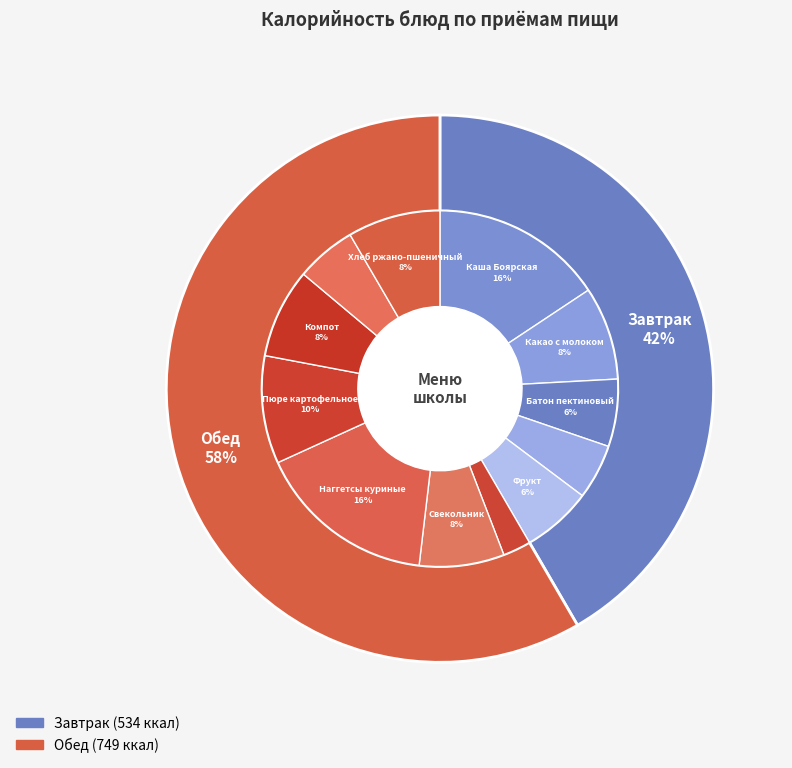

How much of the chart is everything except Свекольник?

92.3%